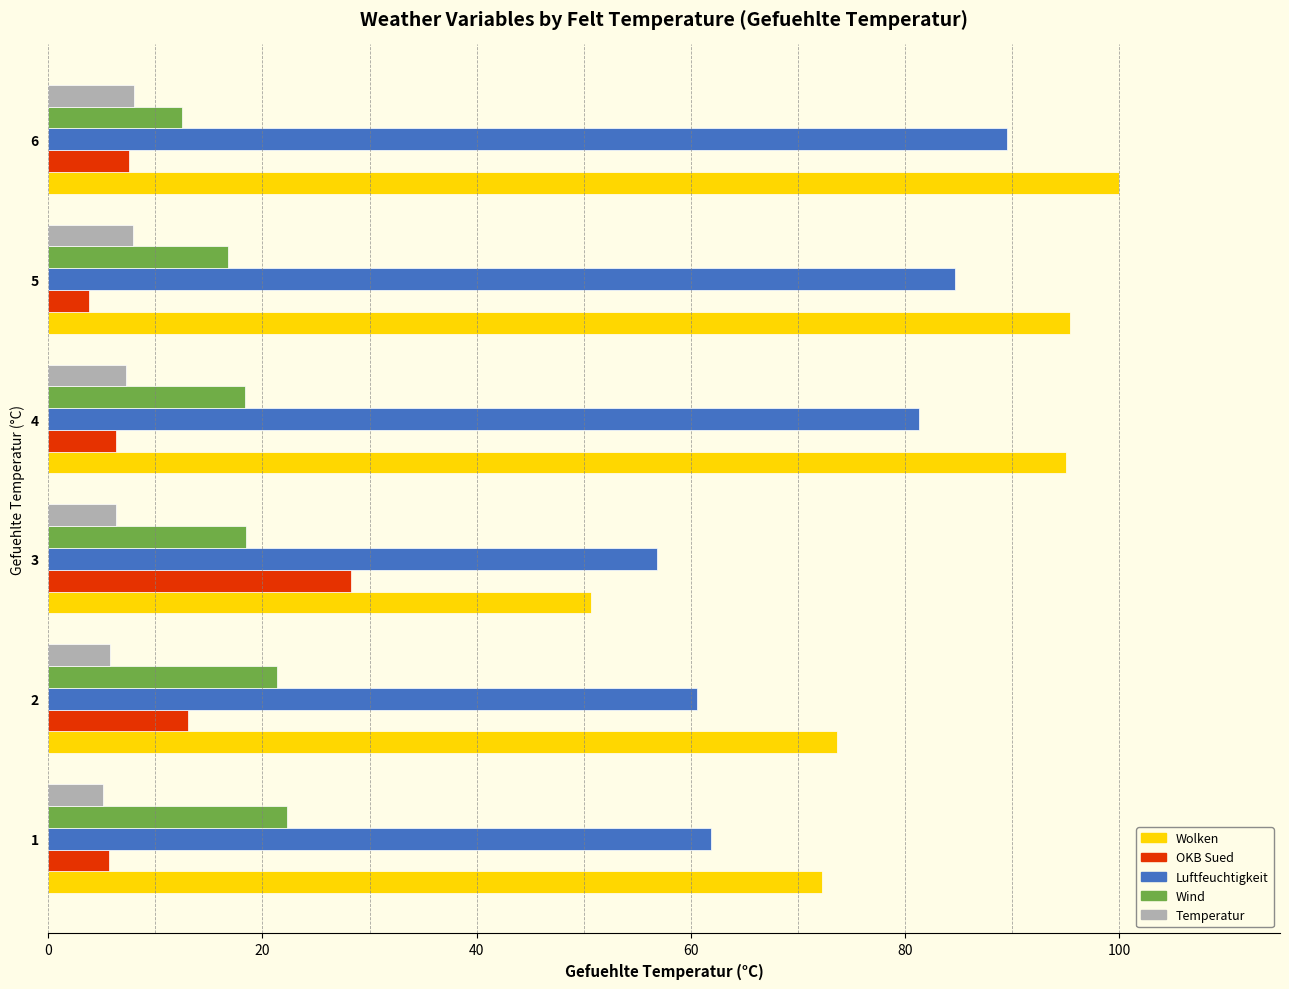

What is the spread (max minus min) of values at 1?

67.1